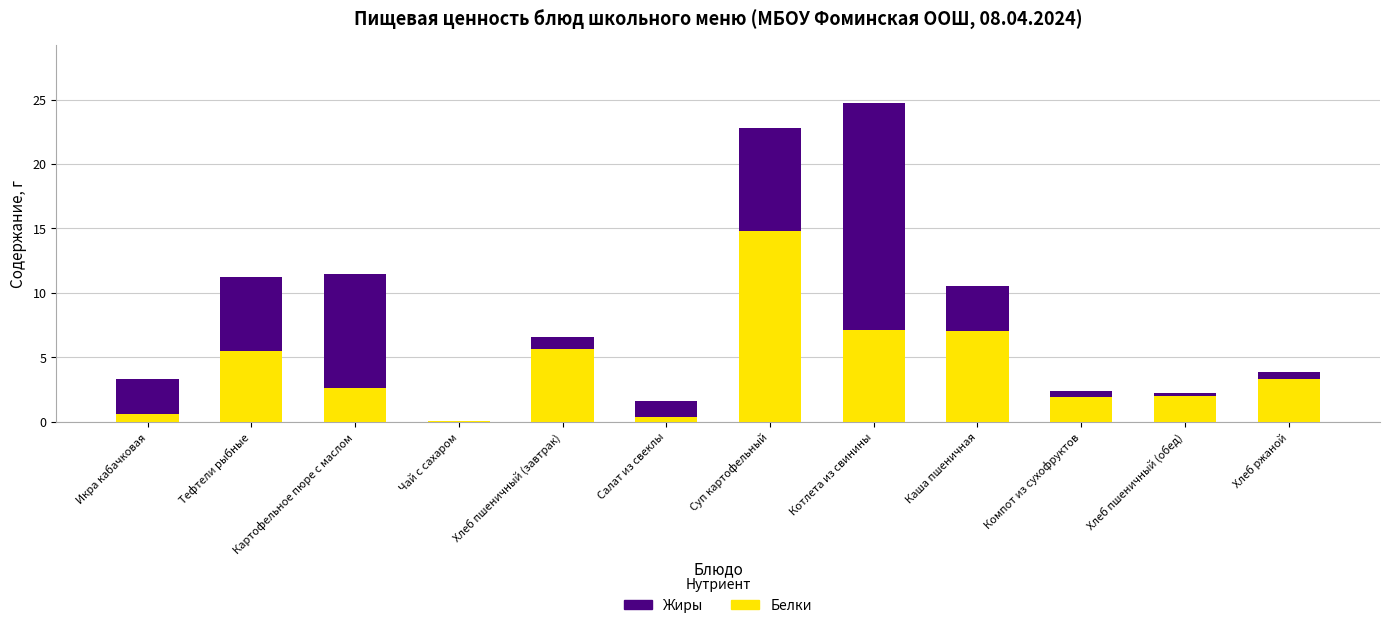

Read the Белки value at Тефтели рыбные.

5.5